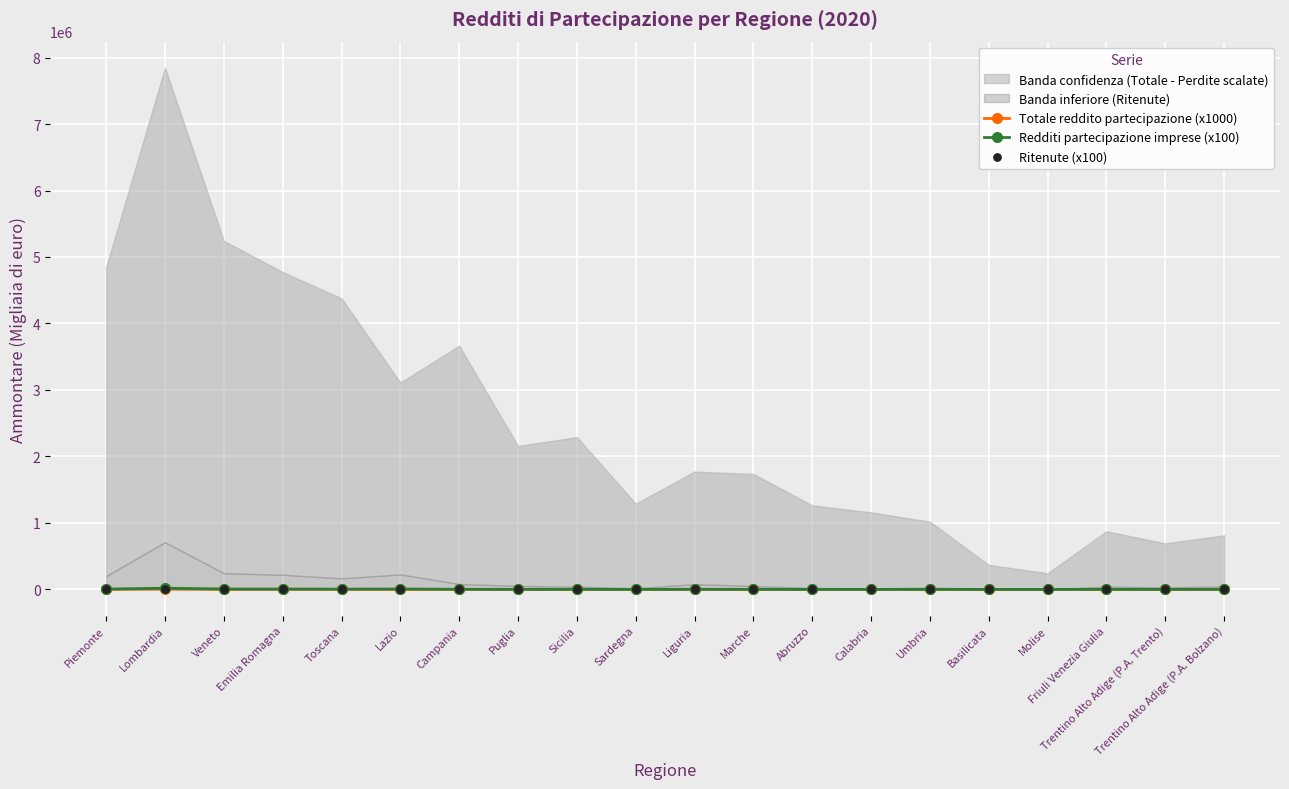

What is the total value across all series at Toscana?

7647.1